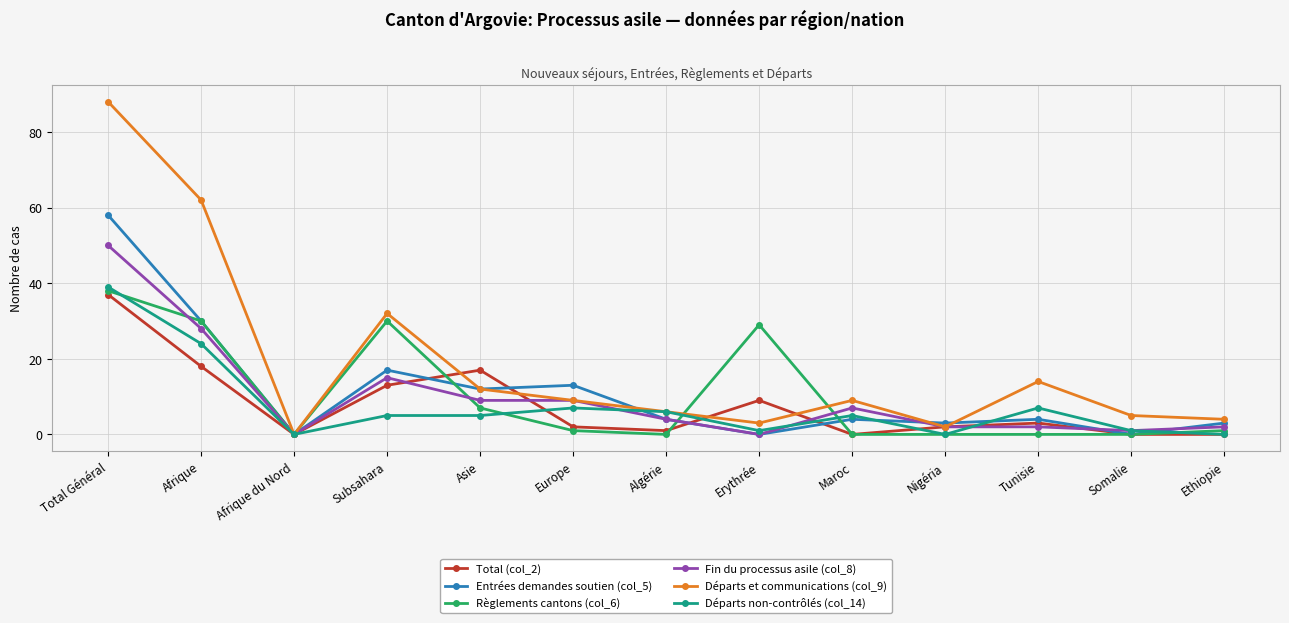

Is the value of Total (col_2) at Nigéria greater than the value of Départs non-contrôlés (col_14) at Afrique?

No